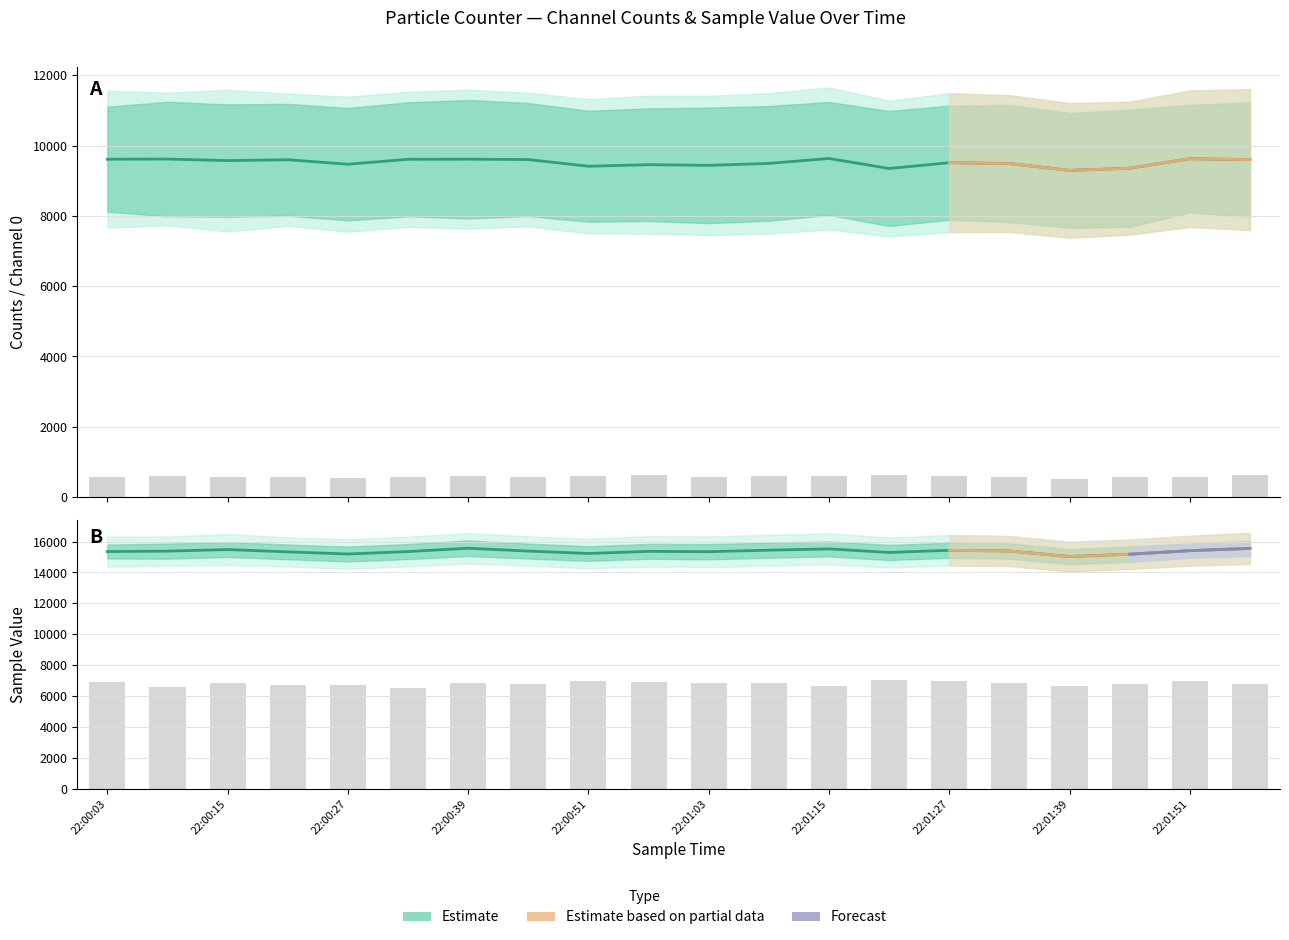

How many series are shown in this chart?

4